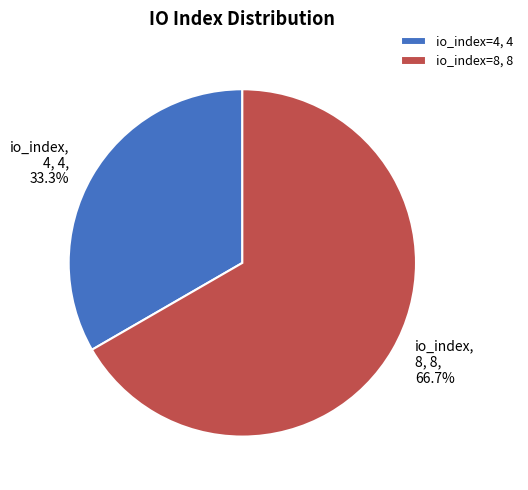

Is it true that io_index=4 is 33% of the pie?

True